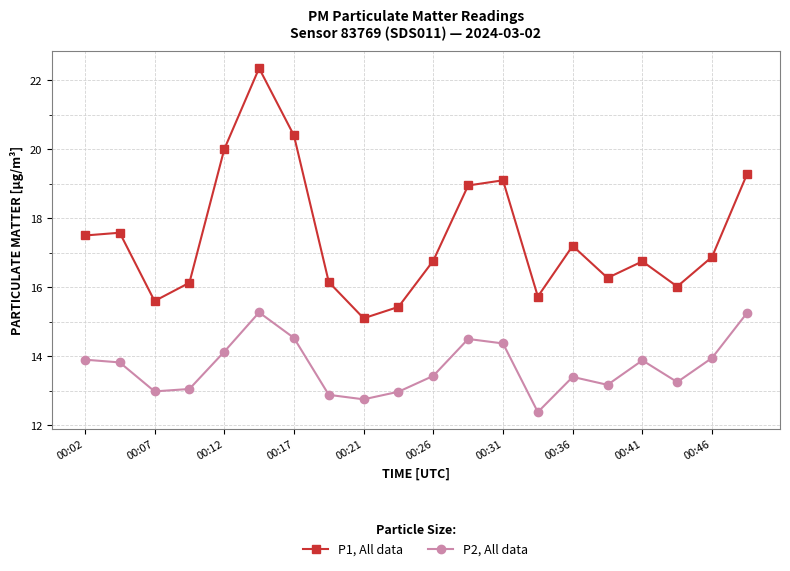

How many distinct data groups are displayed?

2